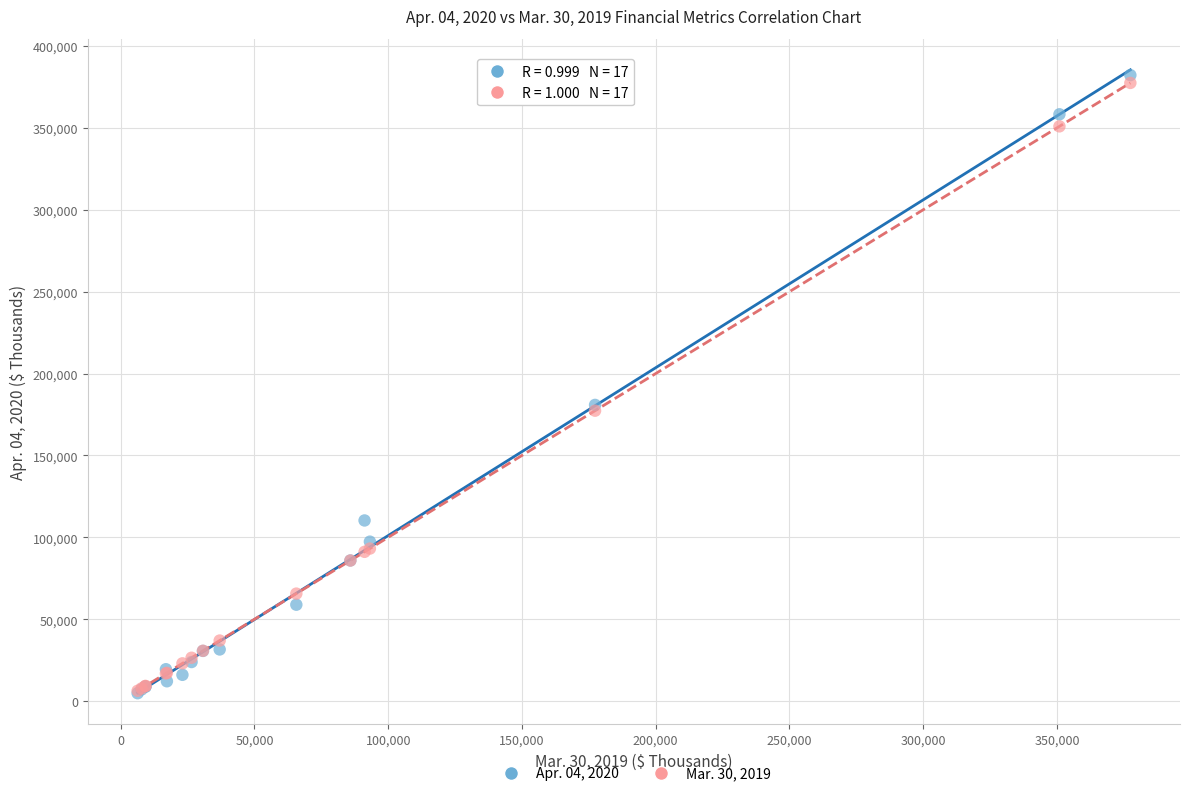

Which series reaches the maximum Y coordinate?

Apr. 04, 2020